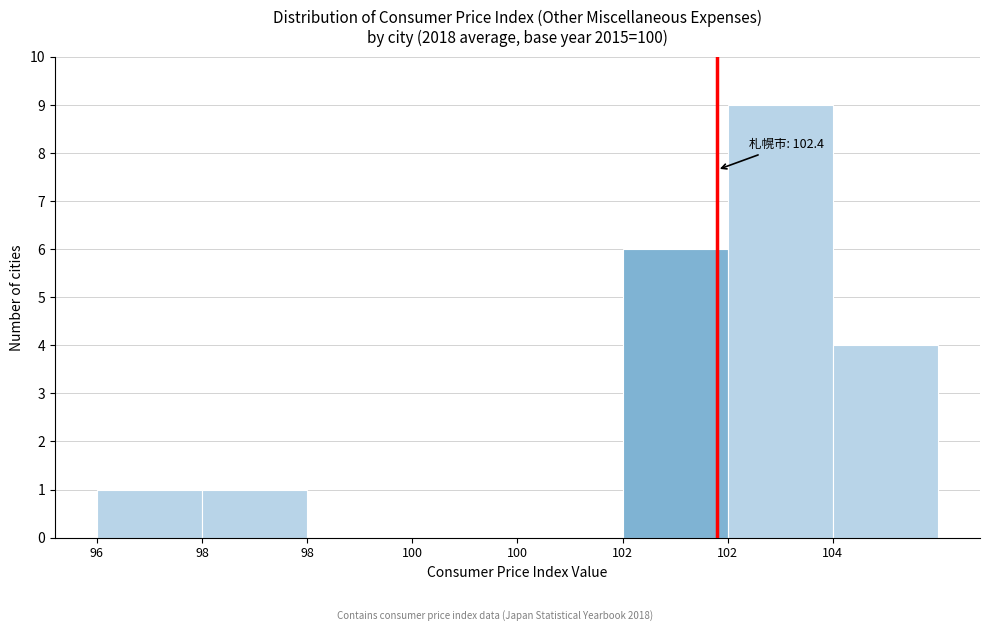

Are the bars horizontal?

No